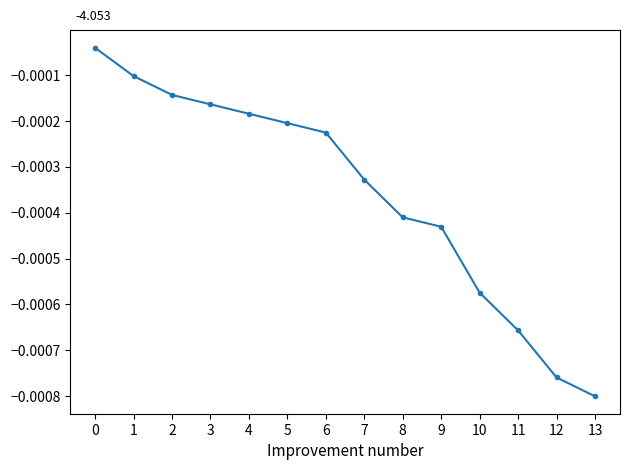

Which label corresponds to the smallest value in the chart?

13